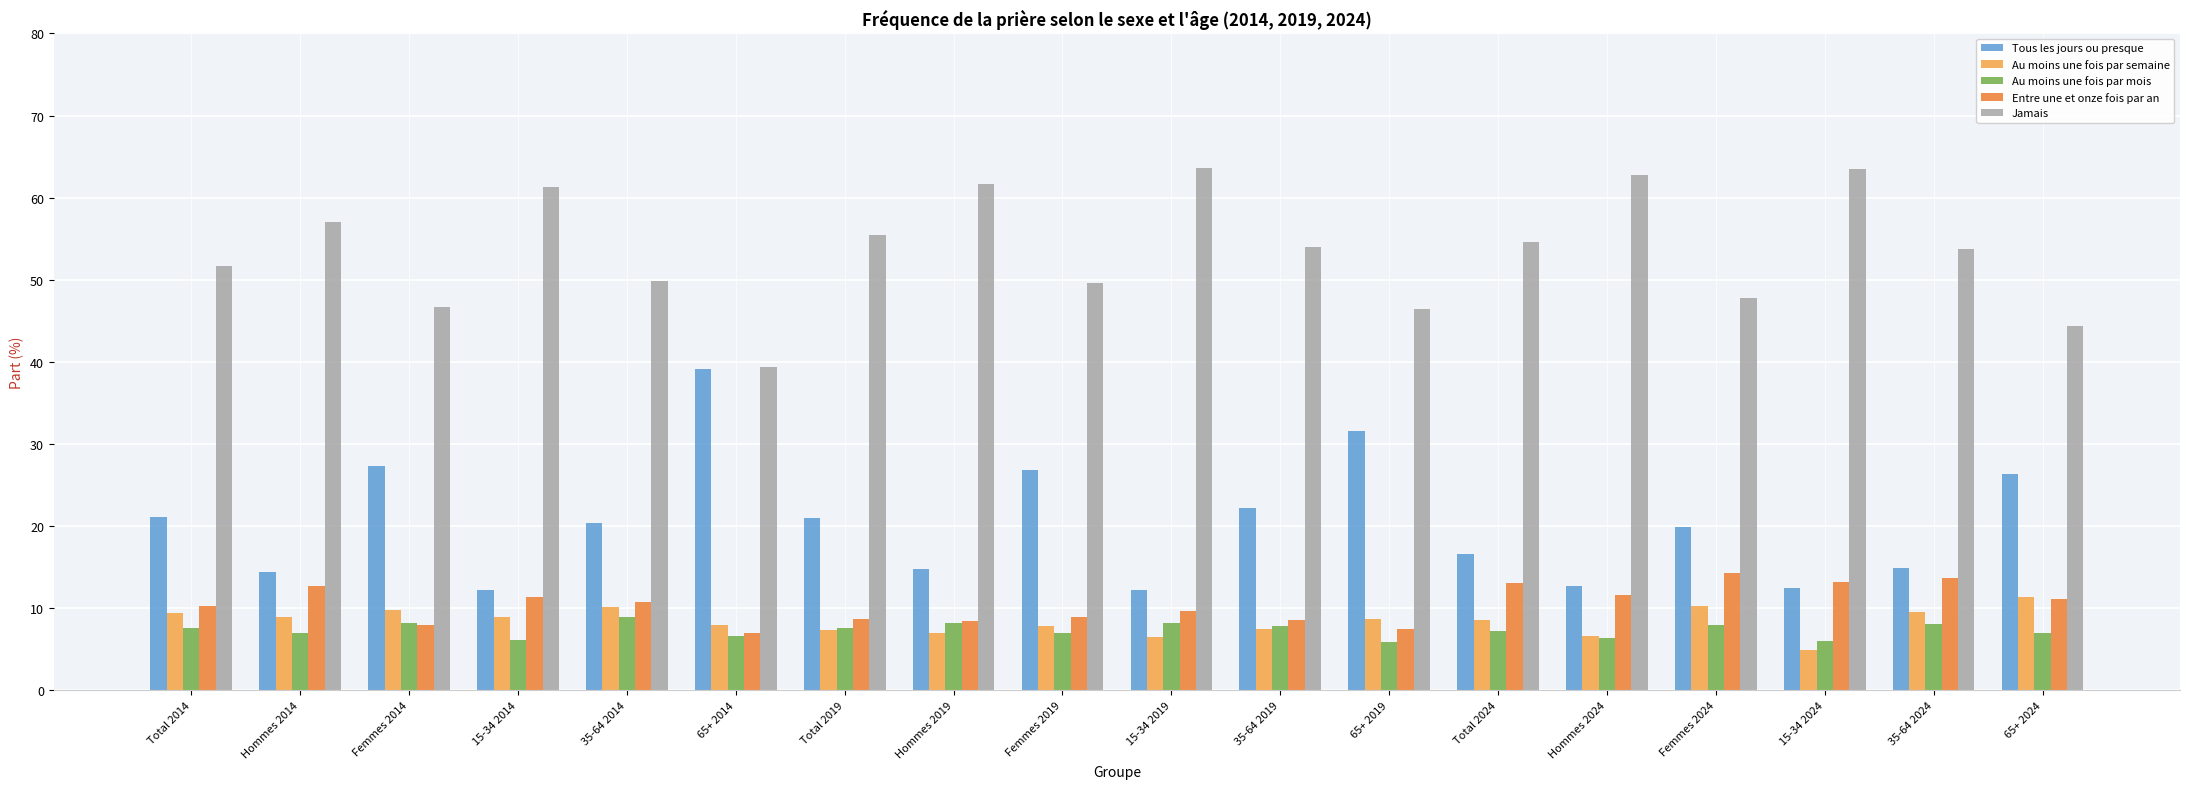

What is the lowest value of the Au moins une fois par semaine series?

4.8